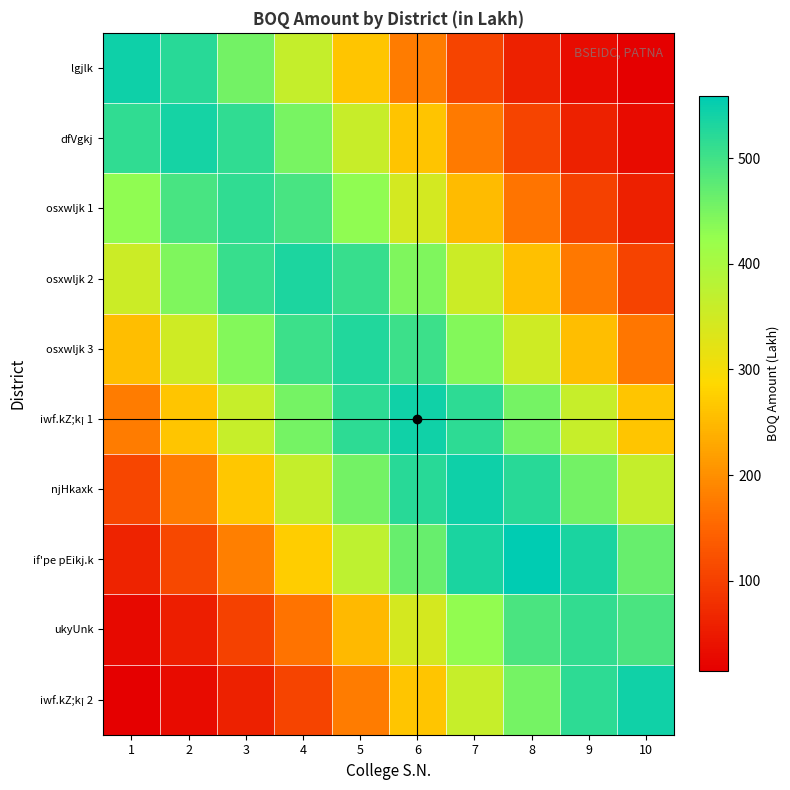

Which has a higher value, 8 or 9?

8